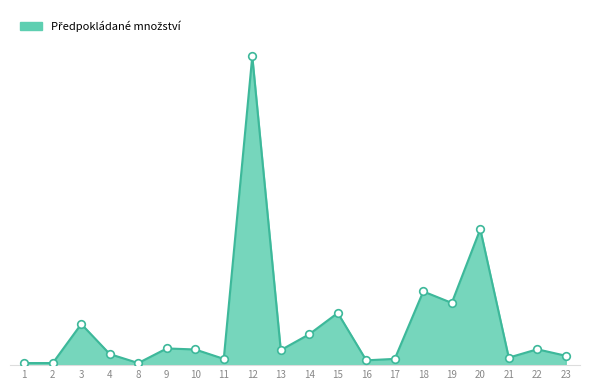

Between 17 and 13, which is larger?

13